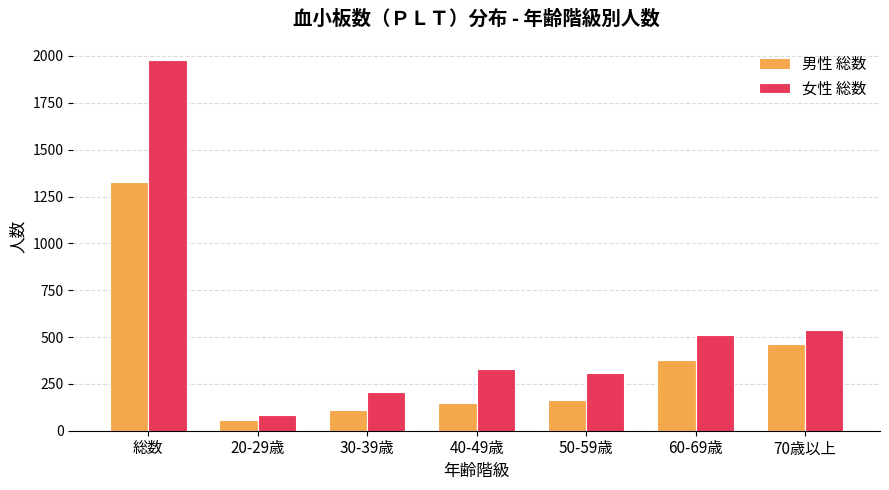

Count the number of data series in this chart.

2